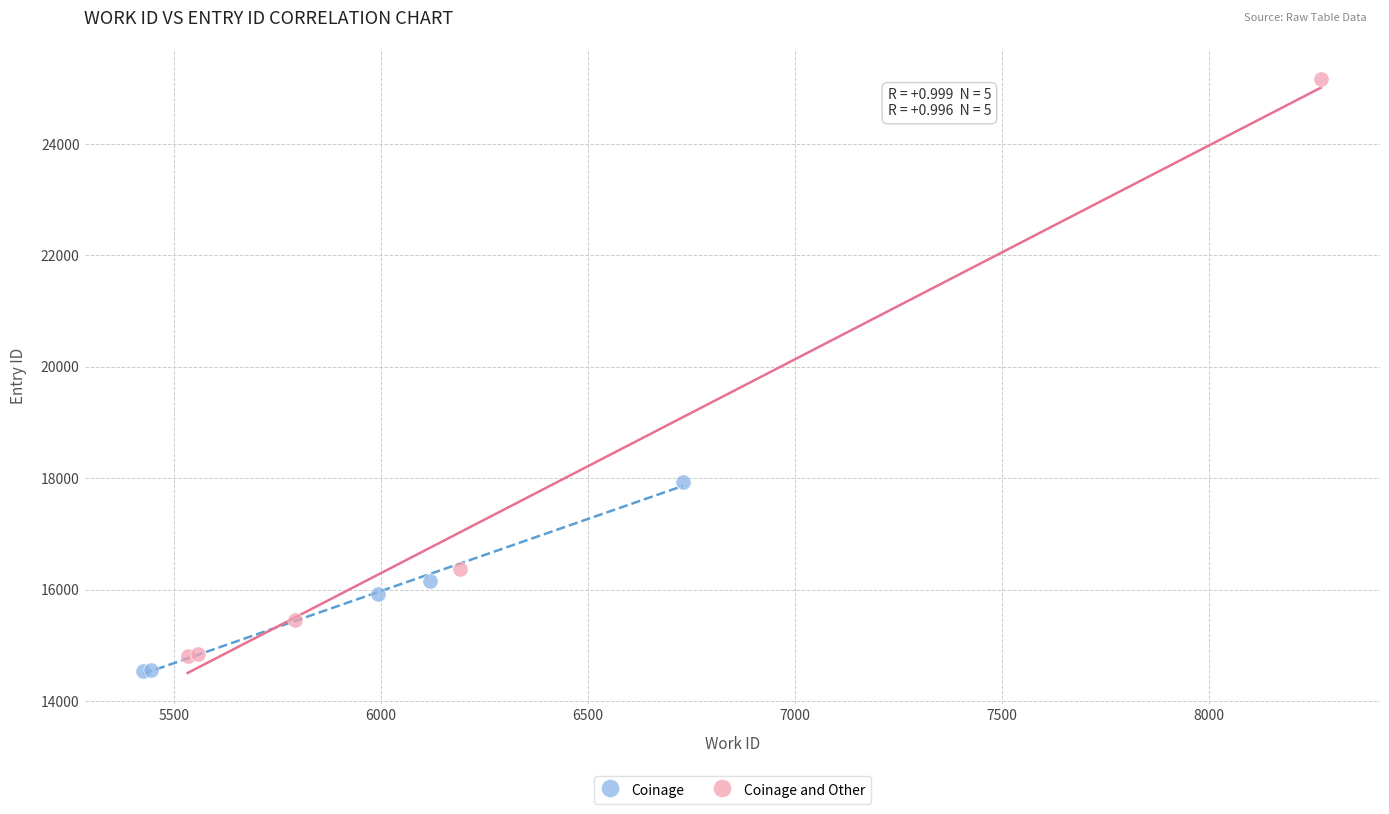

Which series has the widest spread of Y values?

Coinage and Other